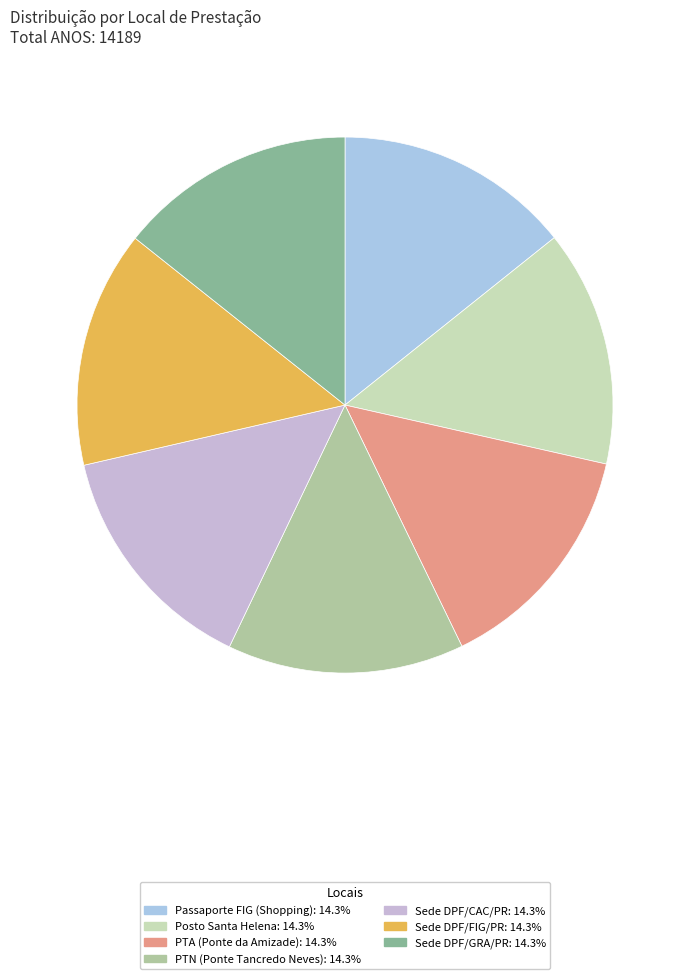

Rank the categories by value from lowest to highest.

Passaporte FIG (Shopping), Posto Santa Helena, PTA (Ponte da Amizade), PTN (Ponte Tancredo Neves), Sede DPF/CAC/PR, Sede DPF/FIG/PR, Sede DPF/GRA/PR